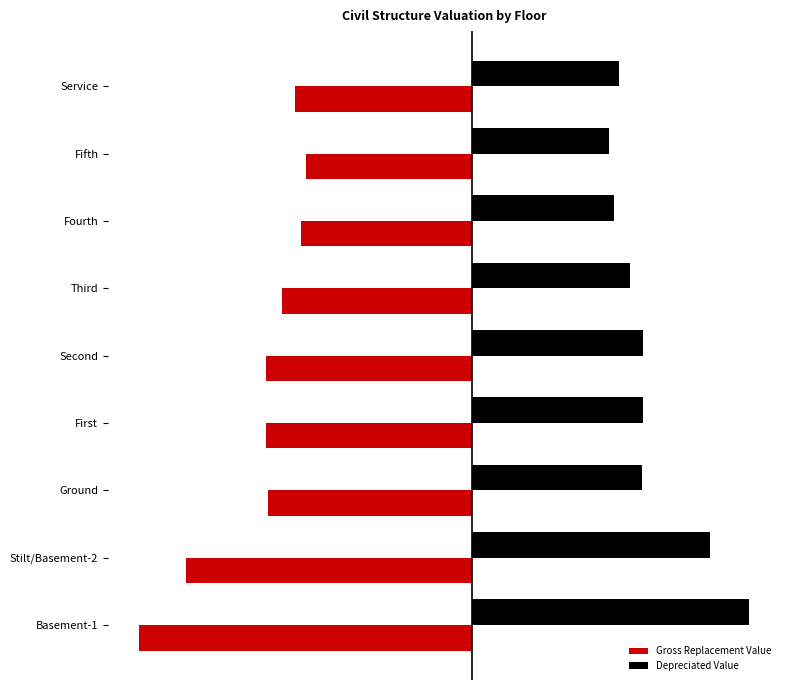

What are all the series names shown in the legend?

Gross Replacement Value, Depreciated Value